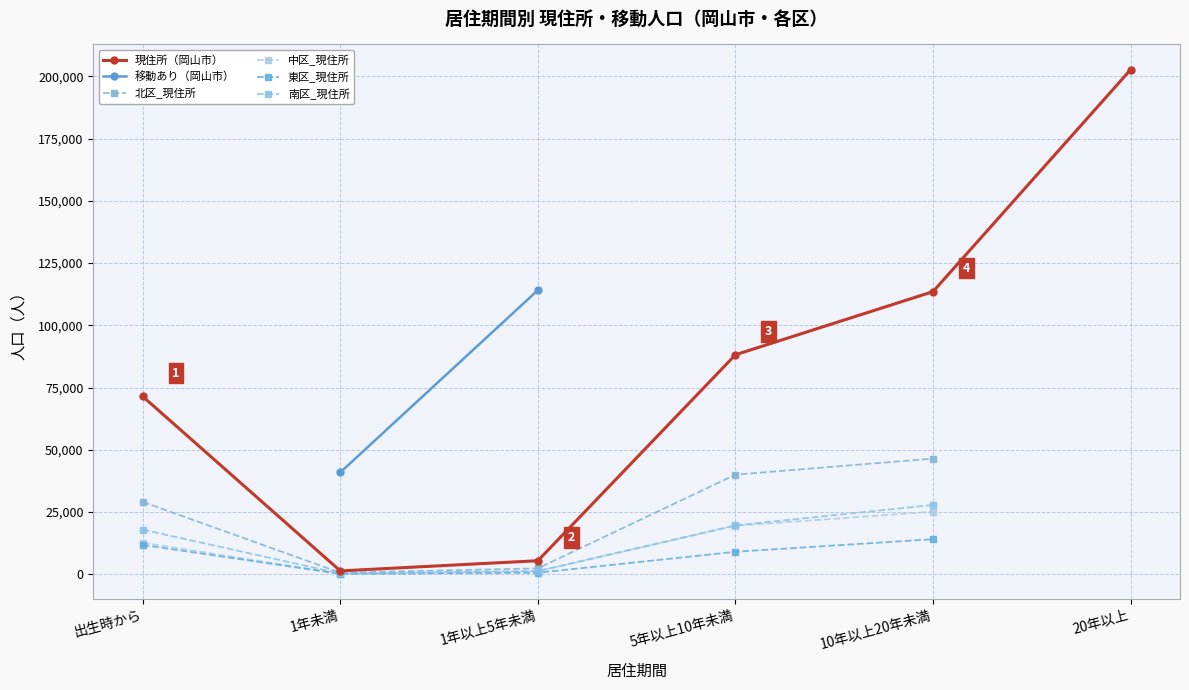

Is it true that 東区_現住所 equals 23871.9 at 10年以上20年未満?

False